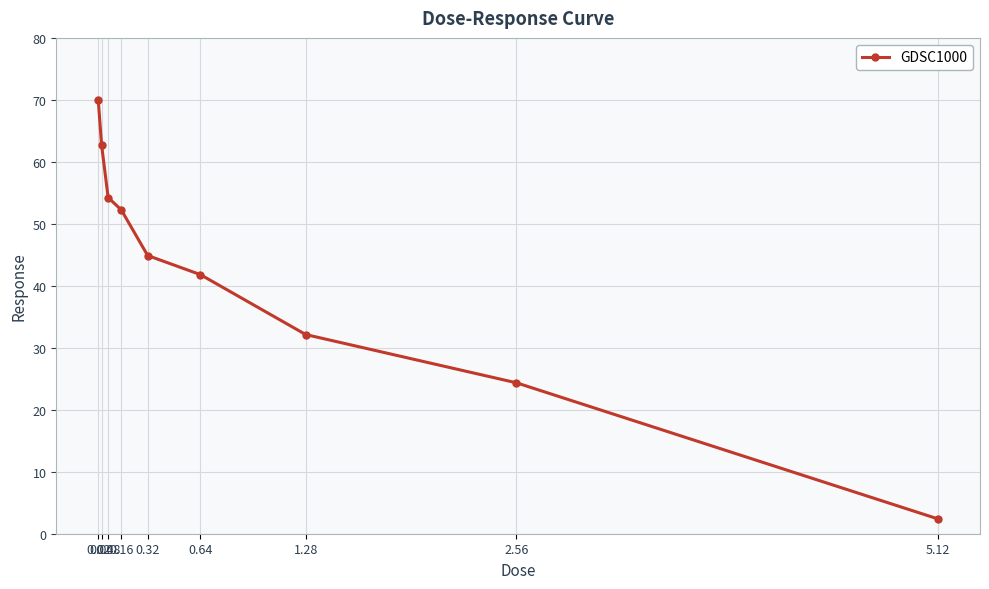

True or false: the data has more than 2 interior local peaks.

False